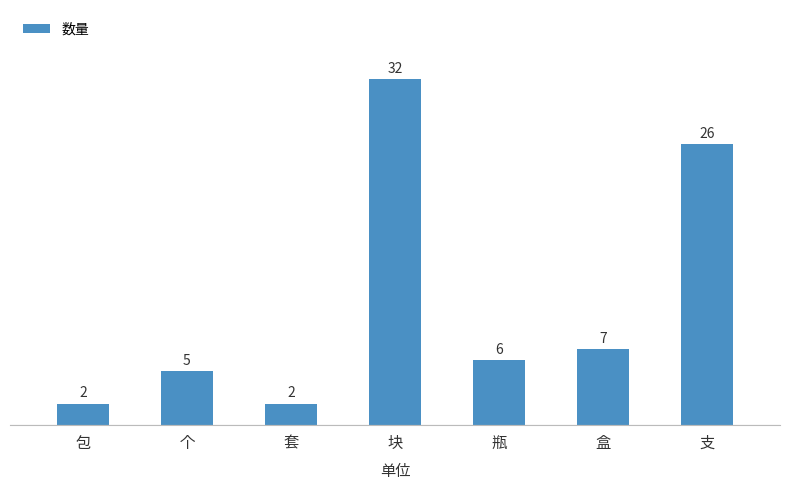

Reading right to left, list all the values displayed in this chart.

26	7	6	32	2	5	2